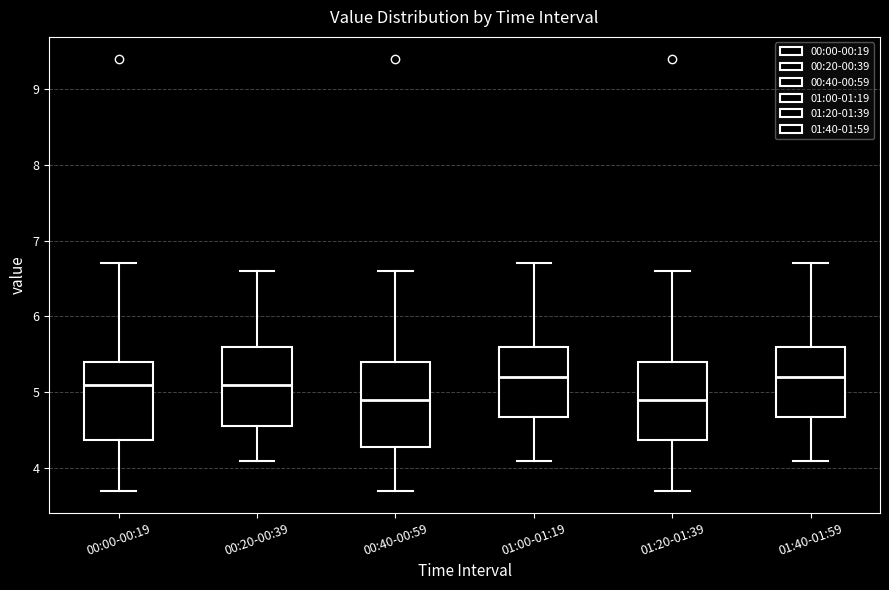

Reading left to right, read every box against the y-axis: the position of its median line, the range the box covers, and the ends of its whiskers. The values are not printed on the chart, so give them approximately, as read against the axis.

00:00-00:19: median 5.1, box 4.4 to 5.4, whiskers 3.7 to 6.7
00:20-00:39: median 5.1, box 4.6 to 5.6, whiskers 4.1 to 6.6
00:40-00:59: median 4.9, box 4.3 to 5.4, whiskers 3.7 to 6.6
01:00-01:19: median 5.2, box 4.7 to 5.6, whiskers 4.1 to 6.7
01:20-01:39: median 4.9, box 4.4 to 5.4, whiskers 3.7 to 6.6
01:40-01:59: median 5.2, box 4.7 to 5.6, whiskers 4.1 to 6.7